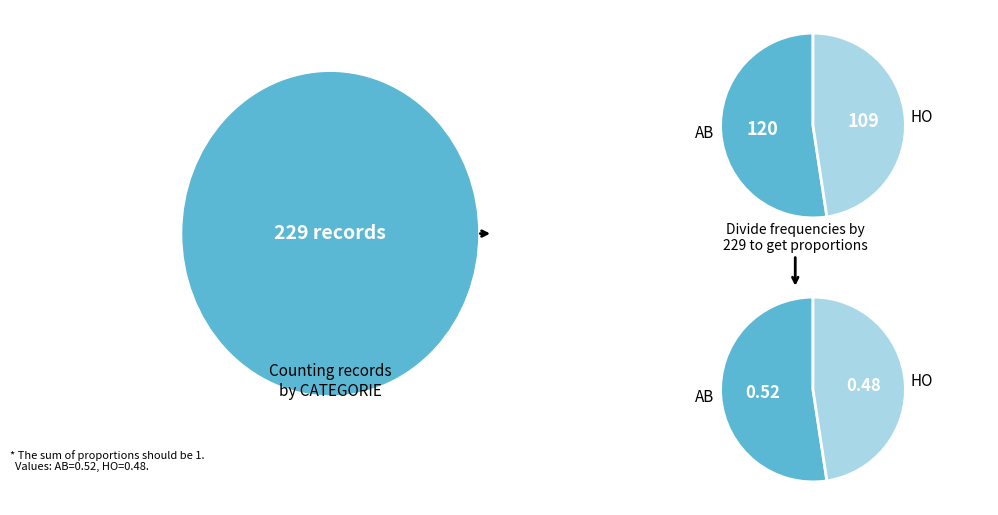

Which category has the smallest portion of the pie?

HO